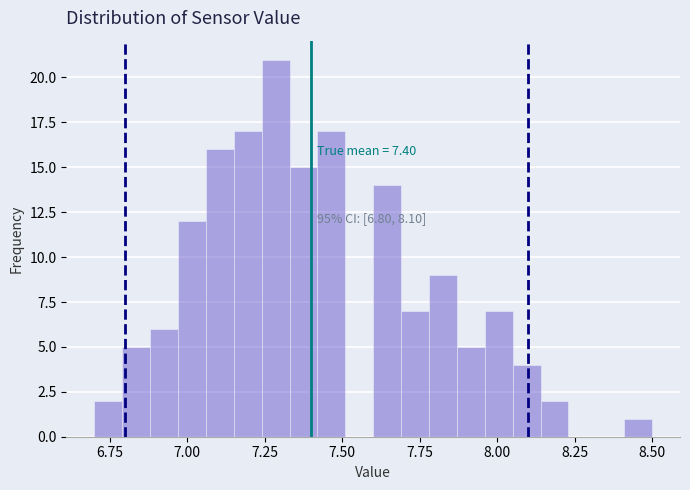

Around what value on the x-axis is the tallest bar? Give the approximate position of its centre, as read against the axis.

7.30